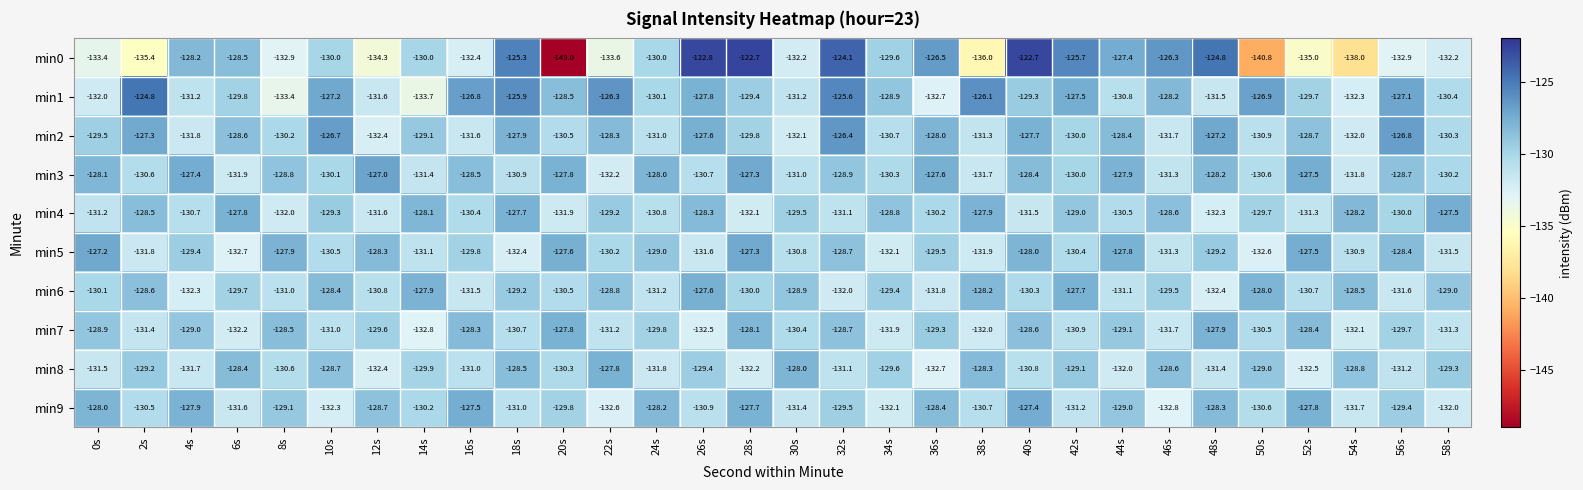

True or false: min0 has a value of -173.6 at 46s.

False